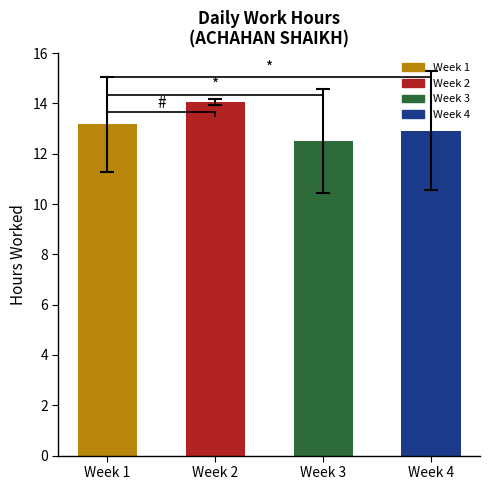

Between Week 1 and Week 4, which is larger?

Week 1